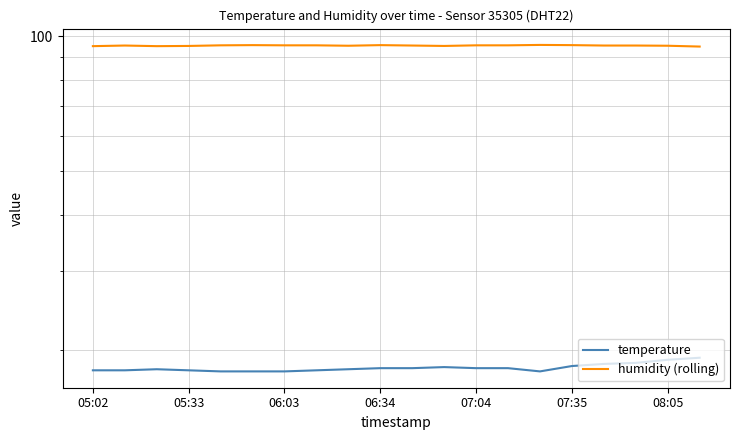

True or false: temperature has a value of 9.2 at 07:04.

False